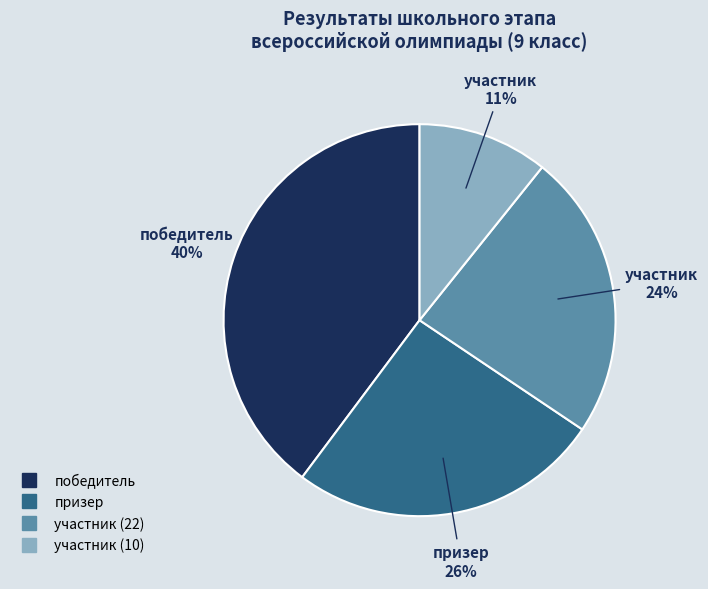

What is the ratio of the value at победитель to the value at участник (22)?

1.7